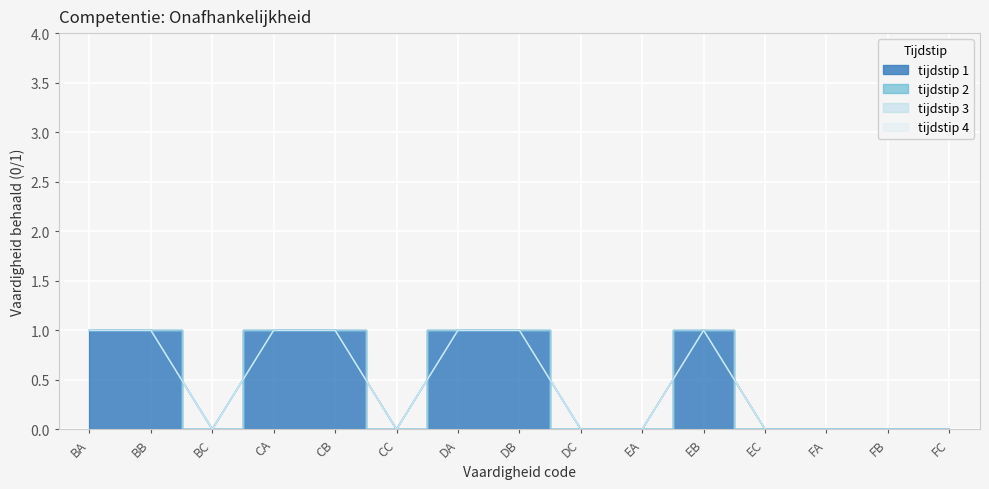

Which series has the widest spread of values?

tijdstip 1